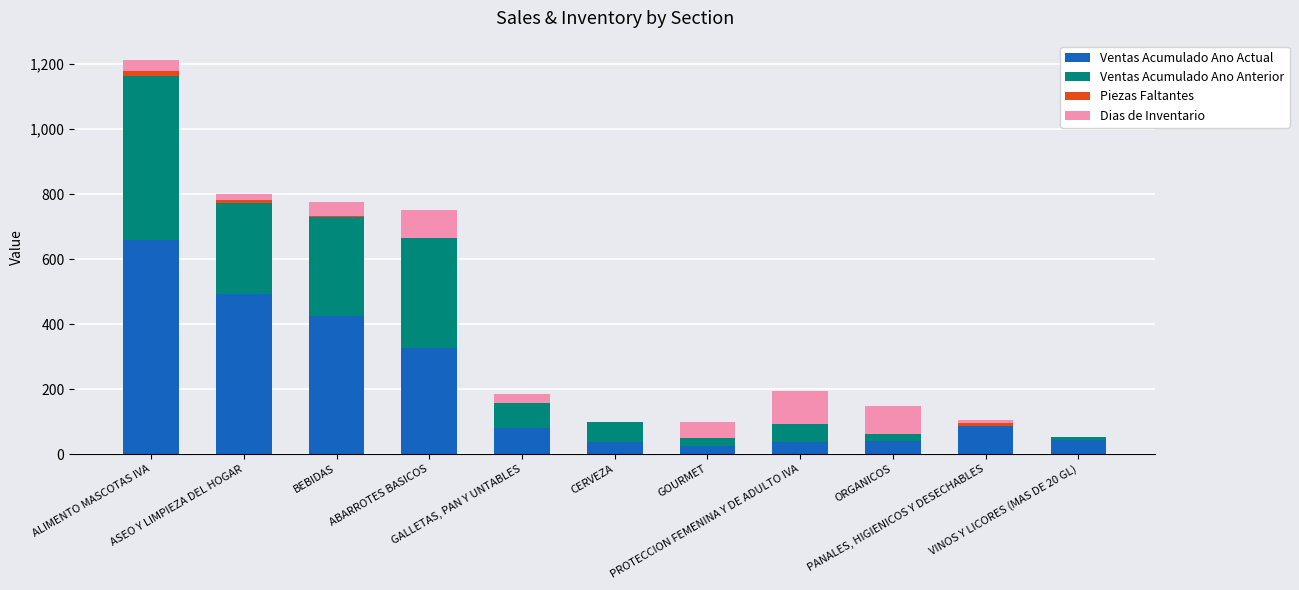

Count the number of data series in this chart.

4